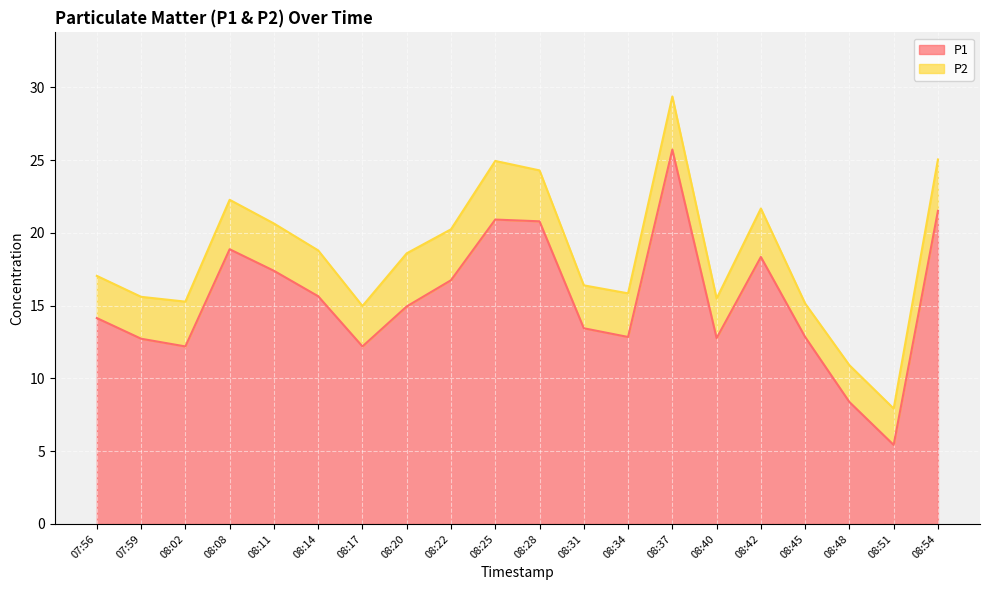

At which label is the value closest to 15?

08:20